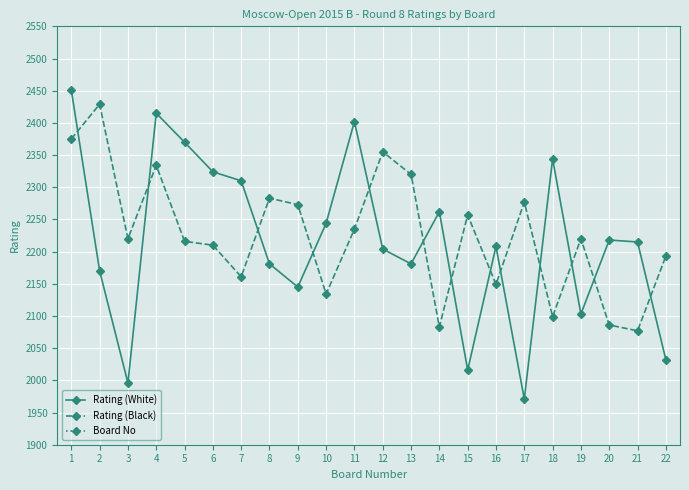

What is the difference between the maximum and second lowest values in the Rating (Black) series?

346